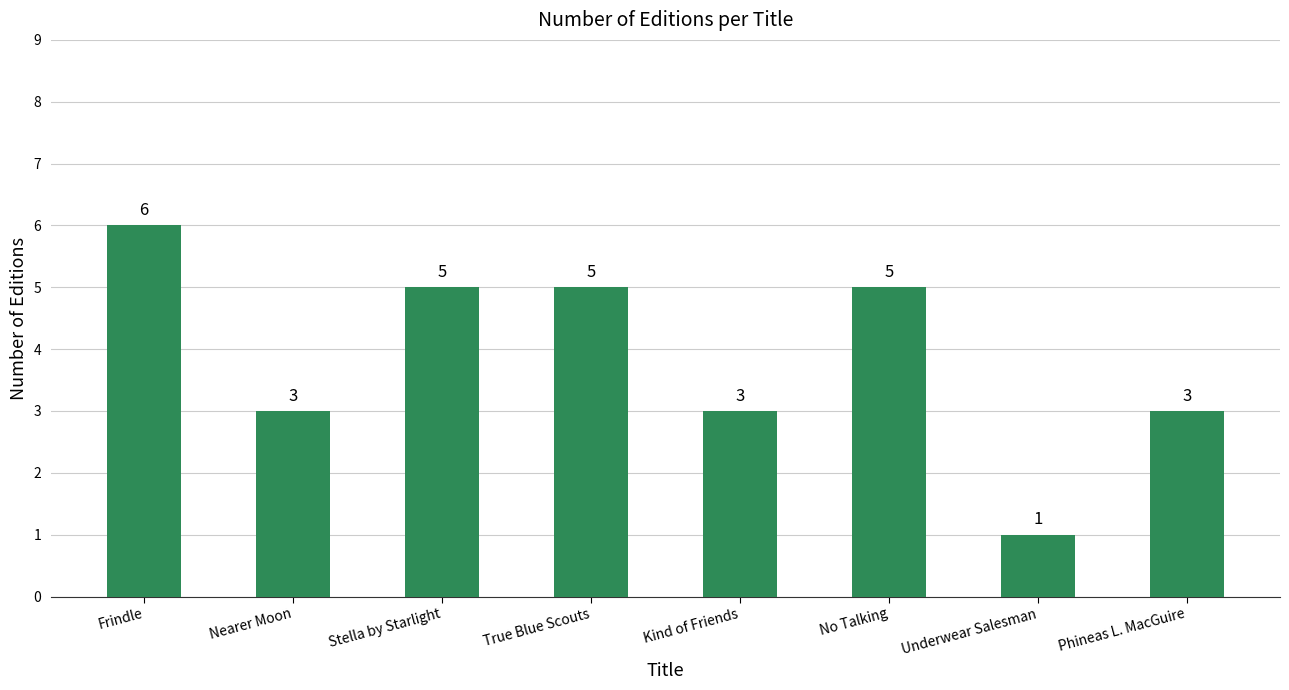

What position from the right is Frindle?

8